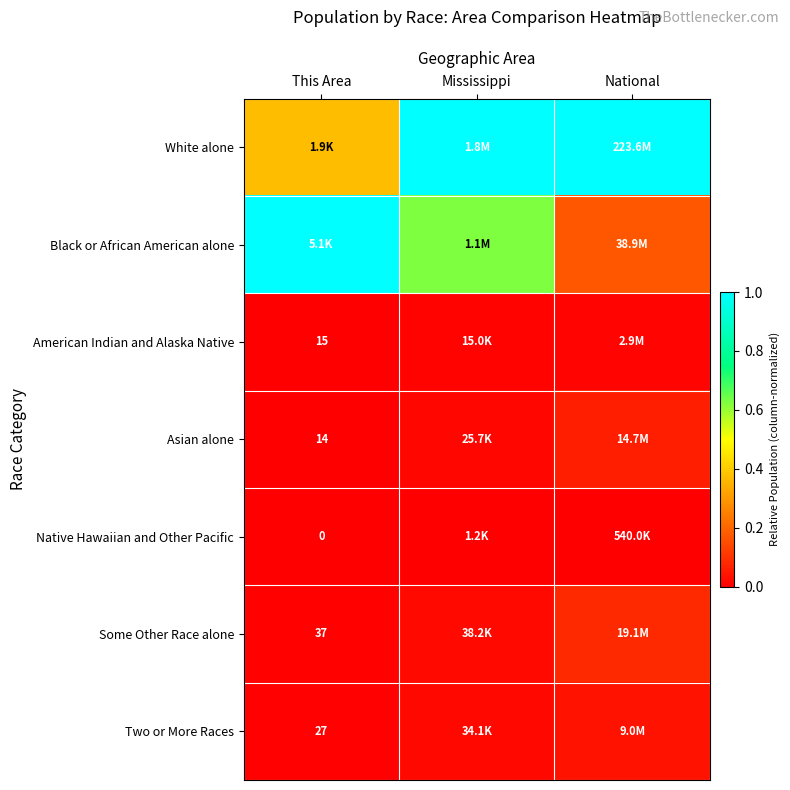

True or false: Black or African American alone has a value of 1.3 at This Area.

False